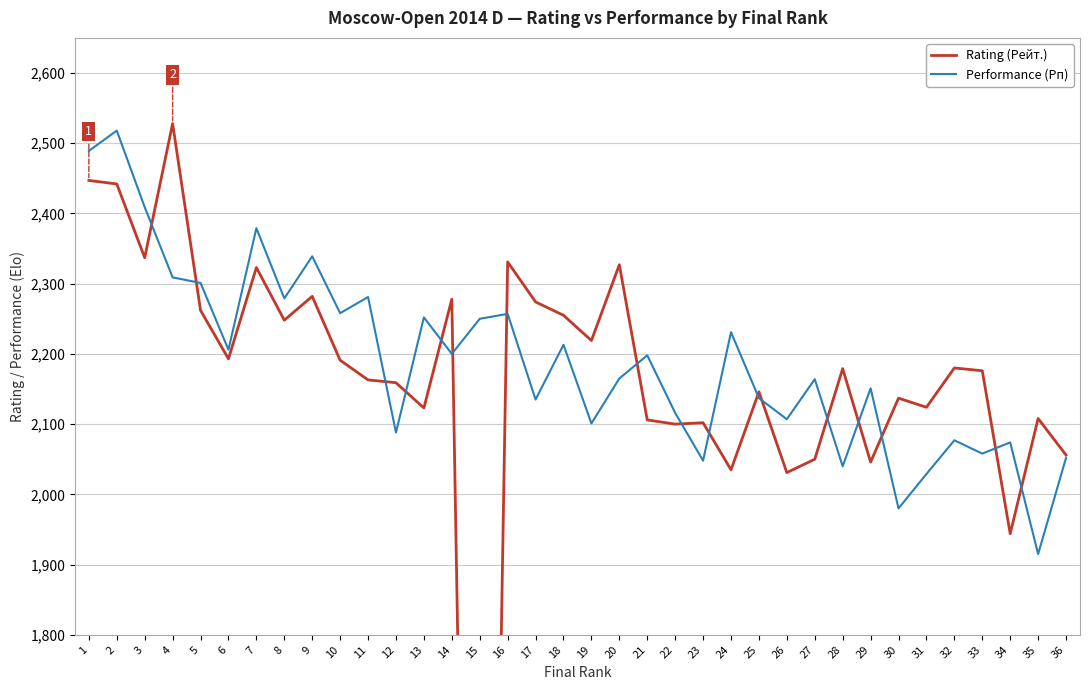

At 24, list the series in order from smallest to largest.

Rating (Рейт.), Performance (Рп)